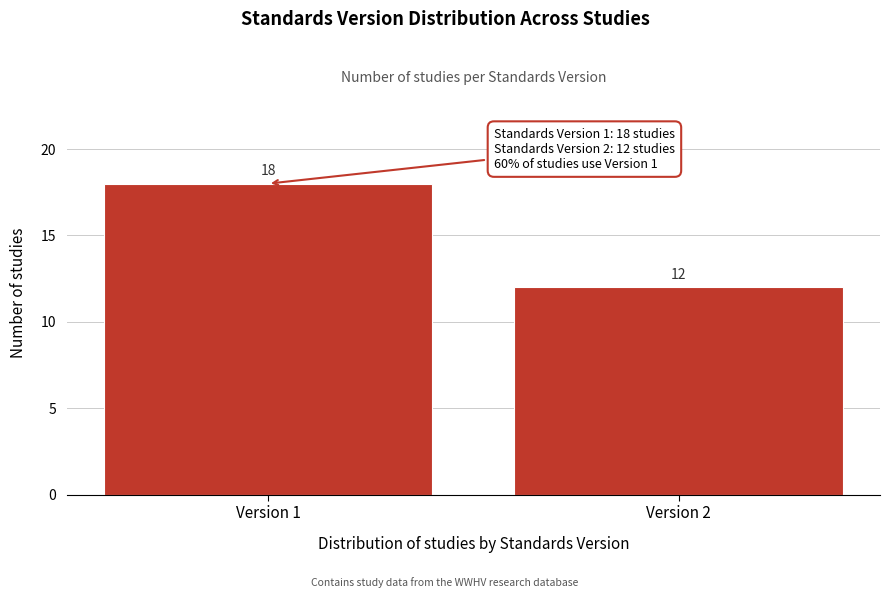

Reading right to left, list all the values displayed in this chart.

Version 2=12	Version 1=18